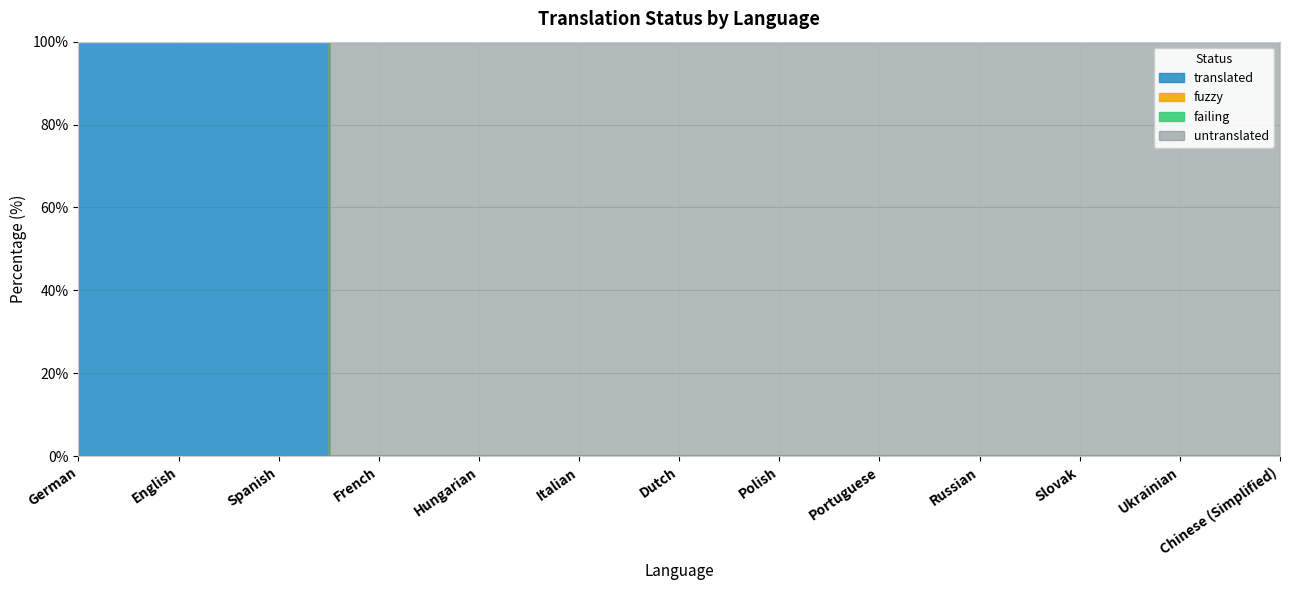

True or false: fuzzy has more than 1 points higher than both neighbors.

False